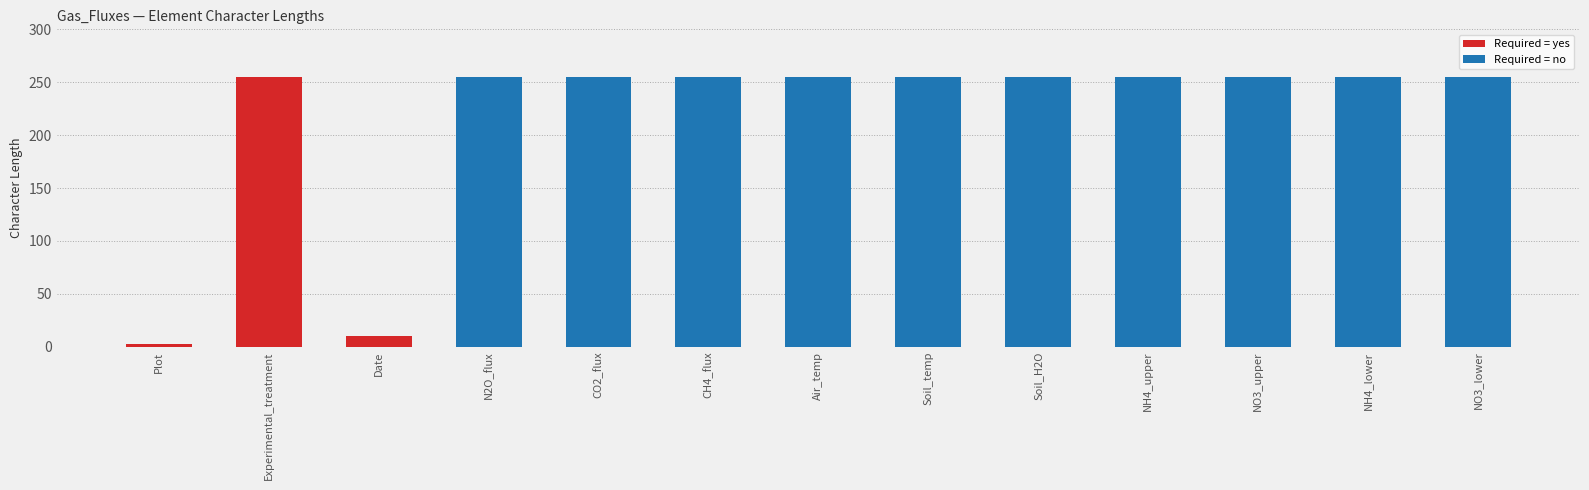

At which category does the chart reach its peak across all series?

Experimental_treatment